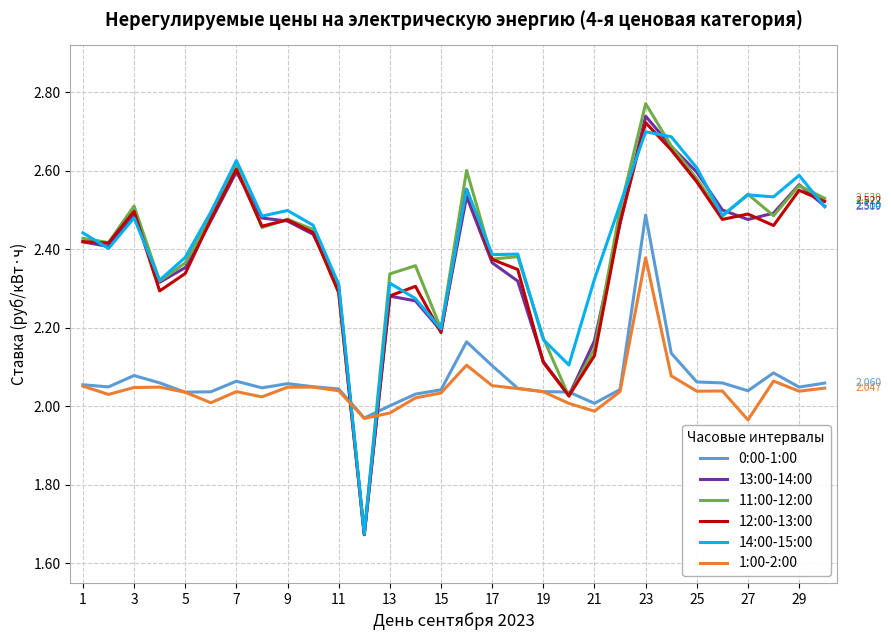

How many times do 13:00-14:00 and 1:00-2:00 cross each other?

2